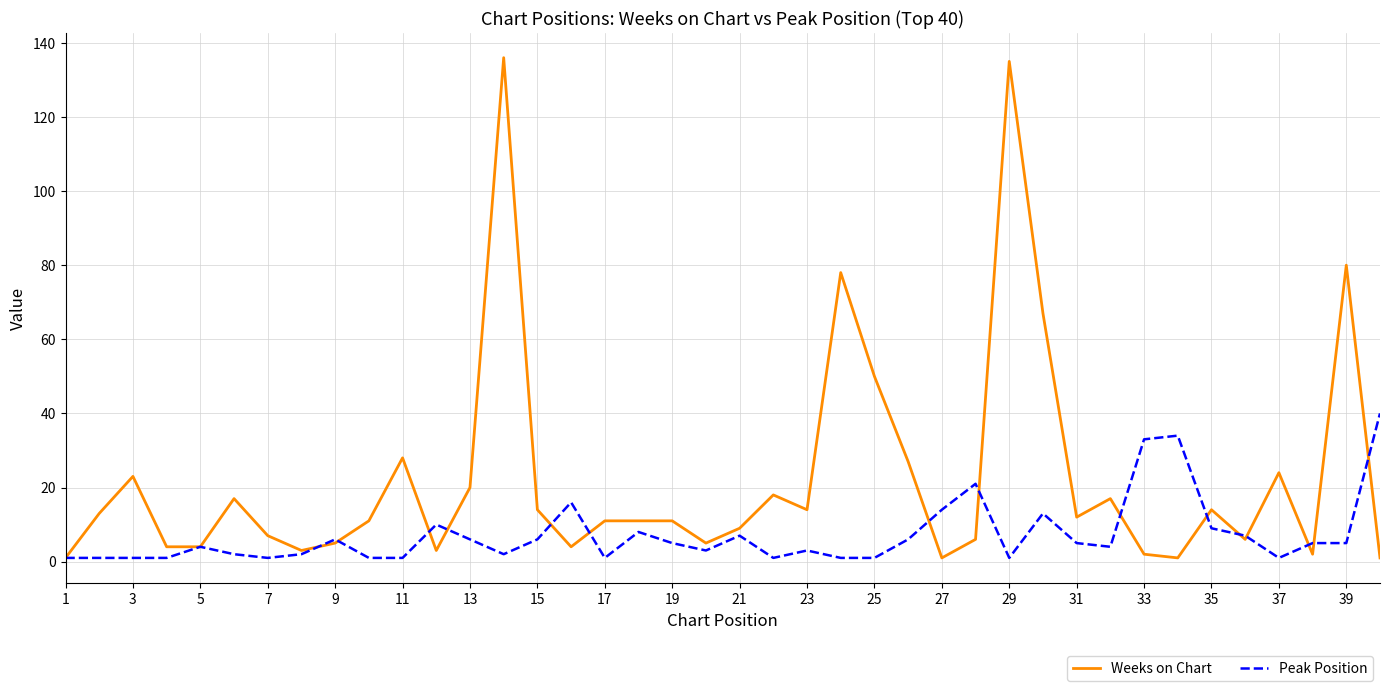

What is the greatest value displayed?

136